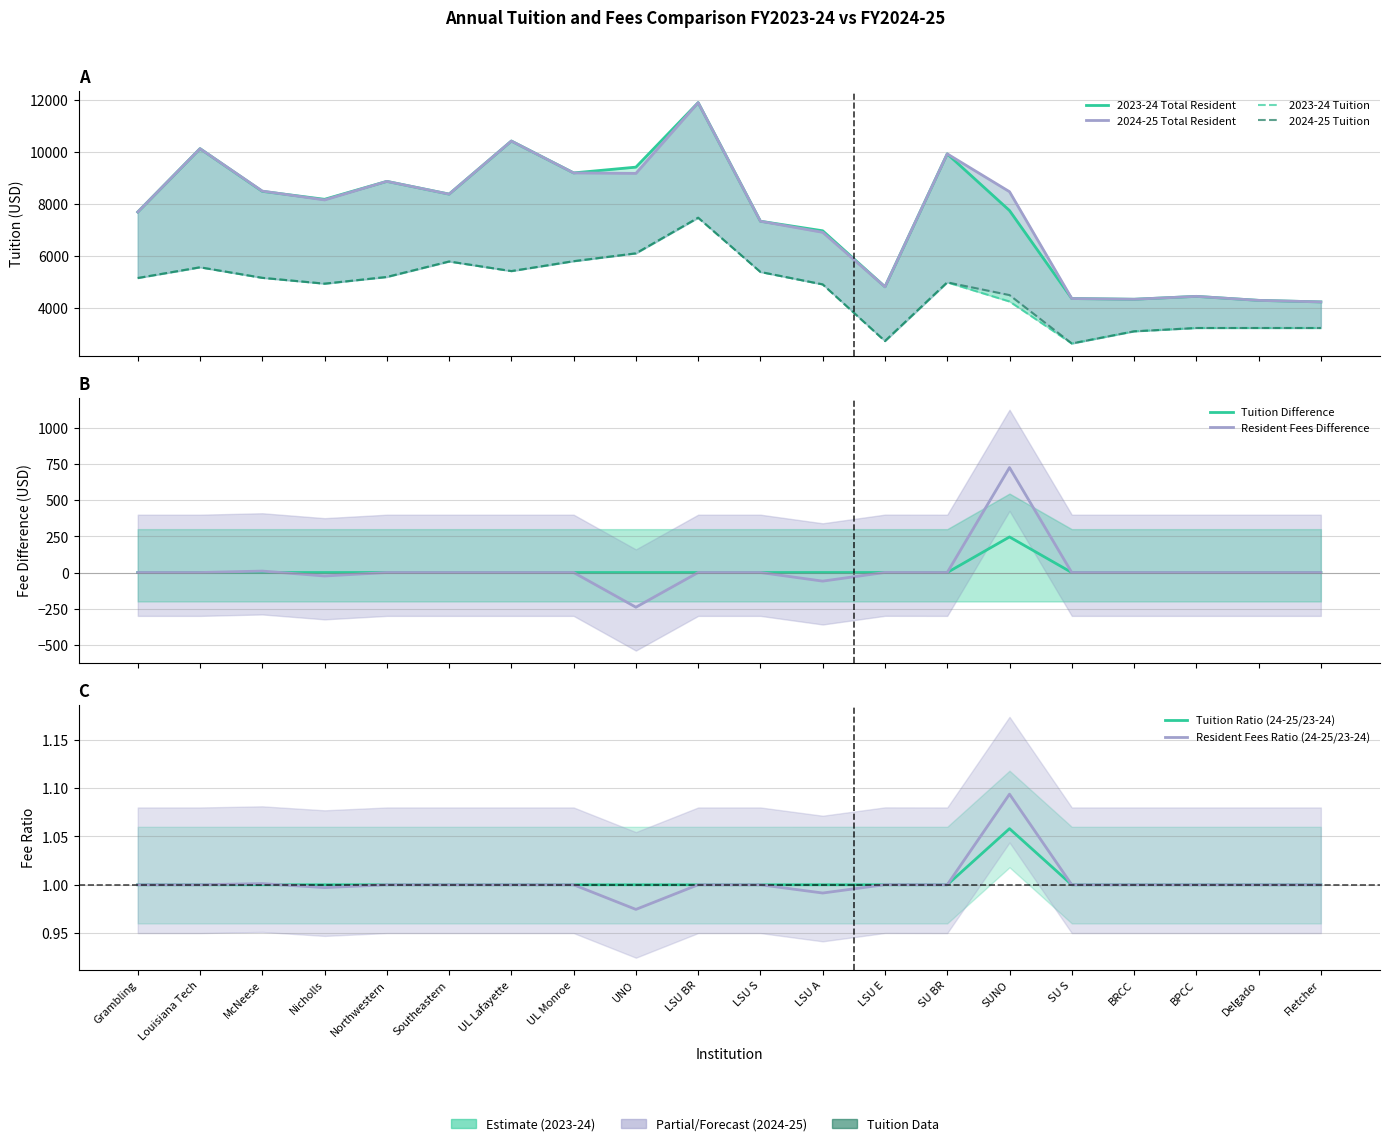

Reading right to left, list all the values displayed in this chart.

2023-24 Tuition: Fletcher=3214.2	Delgado=3214.2	BPCC=3214.2	BRCC=3086.1	SU S=2618.0	SUNO=4236.0	SU BR=4973.0	LSU E=2710.6	LSU A=4894.0	LSU S=5372.4	LSU BR=7463.0	UNO=6090.4	UL Monroe=5788.0	UL Lafayette=5407.0	Southeastern=5777.0	Northwestern=5180.0	Nicholls=4922.0	McNeese=5147.3	Louisiana Tech=5553.0	Grambling=5140.0
2024-25 Tuition: Fletcher=3214.2	Delgado=3214.2	BPCC=3214.2	BRCC=3086.1	SU S=2618.0	SUNO=4482.0	SU BR=4973.0	LSU E=2710.6	LSU A=4894.1	LSU S=5372.4	LSU BR=7463.0	UNO=6090.4	UL Monroe=5788.0	UL Lafayette=5407.0	Southeastern=5777.0	Northwestern=5180.0	Nicholls=4922.0	McNeese=5147.3	Louisiana Tech=5553.0	Grambling=5140.0
2023-24 Total Resident: Fletcher=4219.0	Delgado=4279.0	BPCC=4433.0	BRCC=4321.4	SU S=4349.5	SUNO=7740.0	SU BR=9923.0	LSU E=4802.0	LSU A=6960.0	LSU S=7328.0	LSU BR=11898.0	UNO=9412.0	UL Monroe=9190.0	UL Lafayette=10418.0	Southeastern=8373.0	Northwestern=8864.0	Nicholls=8173.0	McNeese=8479.7	Louisiana Tech=10124.5	Grambling=7683.0
2024-25 Total Resident: Fletcher=4219.0	Delgado=4279.0	BPCC=4433.0	BRCC=4321.4	SU S=4349.5	SUNO=8466.0	SU BR=9923.0	LSU E=4802.5	LSU A=6900.5	LSU S=7328.0	LSU BR=11898.0	UNO=9172.0	UL Monroe=9190.0	UL Lafayette=10418.0	Southeastern=8373.0	Northwestern=8864.0	Nicholls=8149.0	McNeese=8489.7	Louisiana Tech=10124.5	Grambling=7683.0